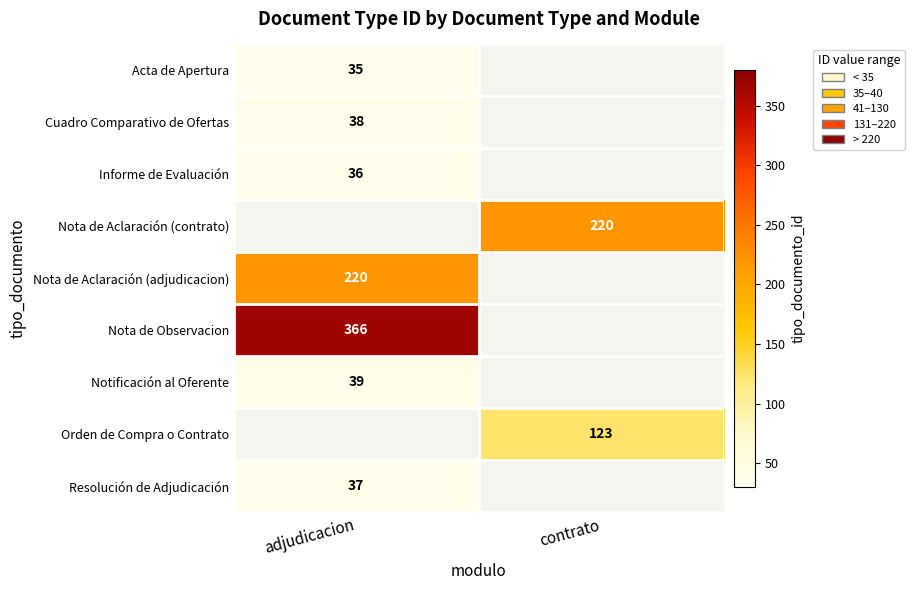

Count the number of data series in this chart.

9